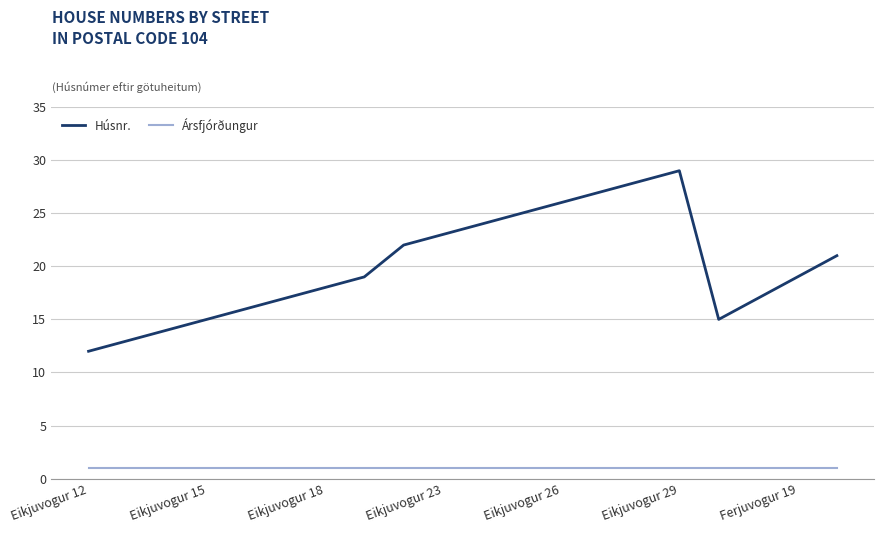

What is the difference between the maximum and minimum values in the Húsnr. series?

17